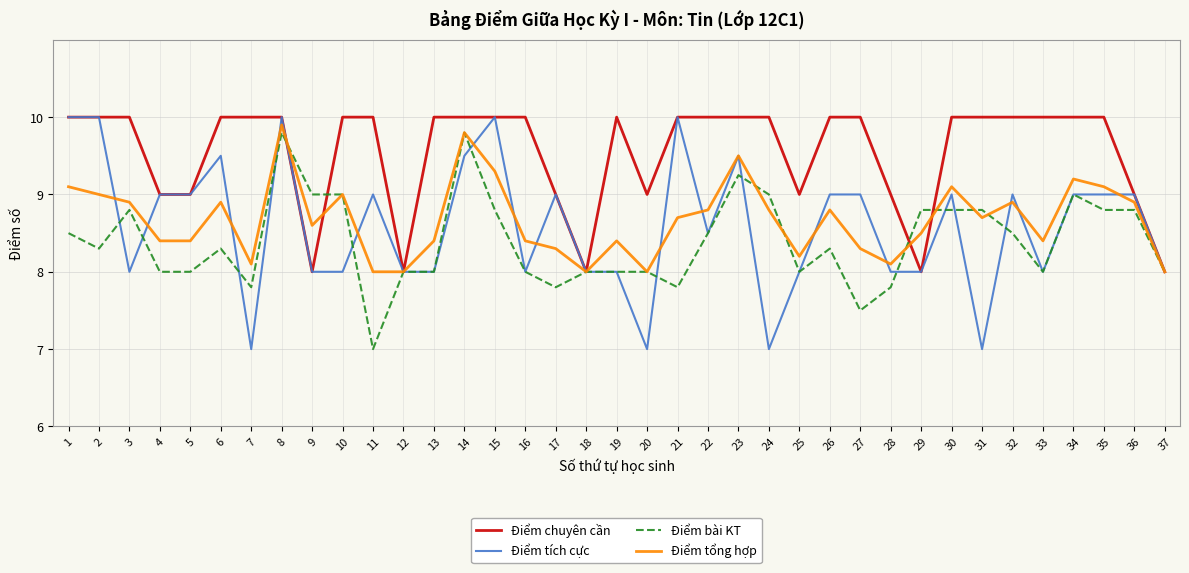

The Điểm tích cực series shows 8.0 at 28. True or false?

True